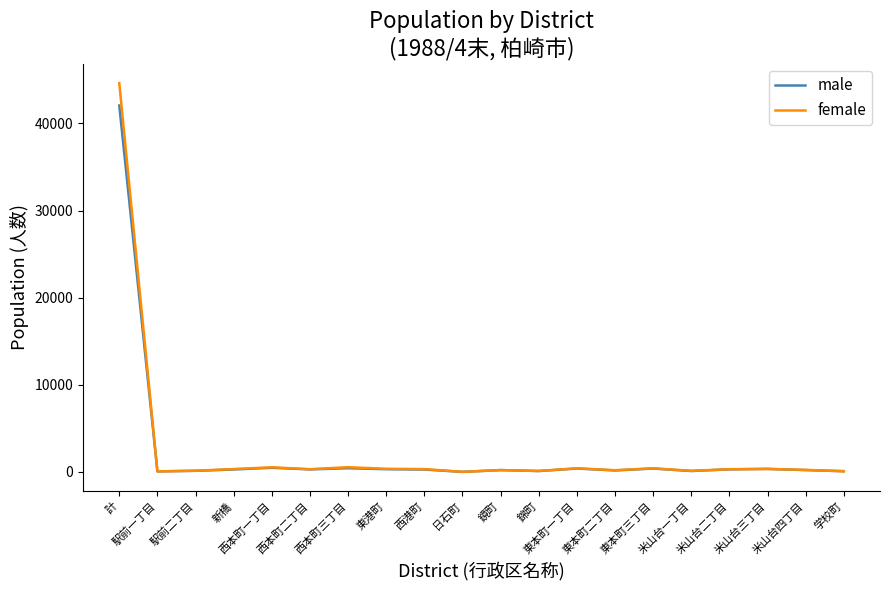

What are all the series names shown in the legend?

male, female